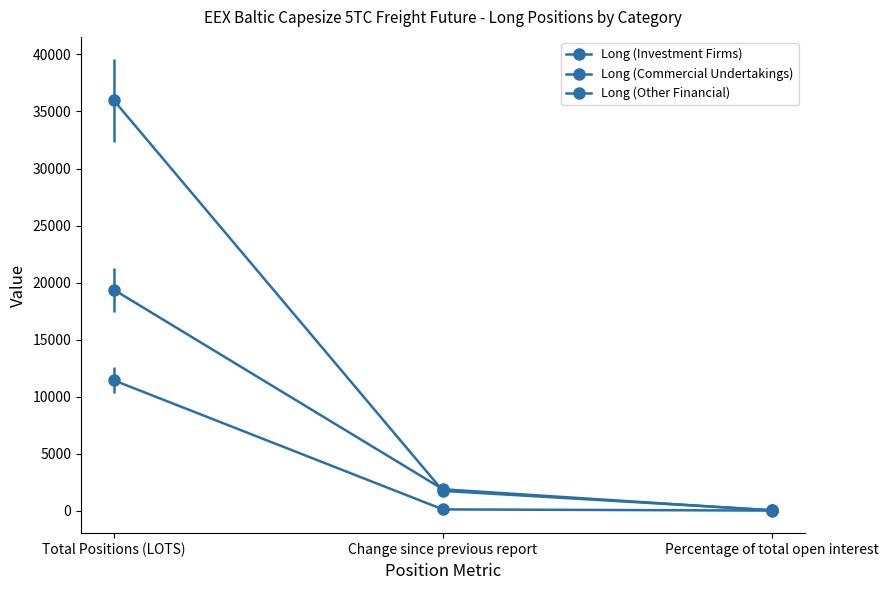

Does the chart have visible grid lines?

No